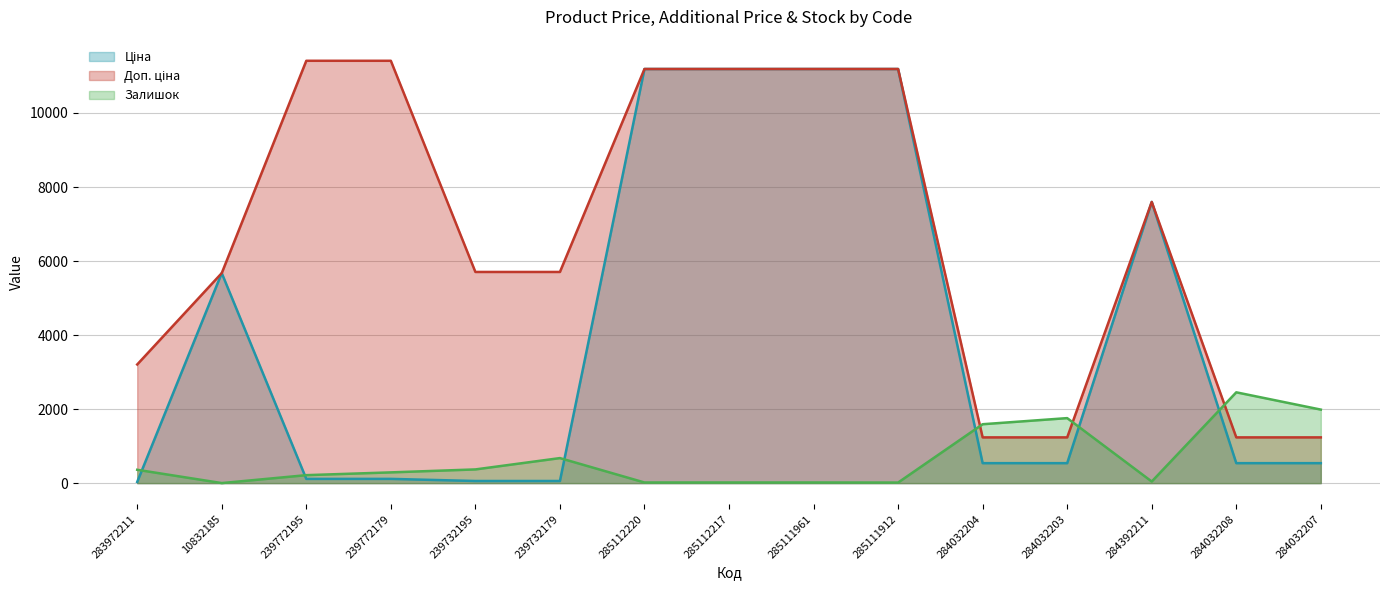

List the series in order of their peak value, lowest first.

Залишок, Ціна, Доп. ціна